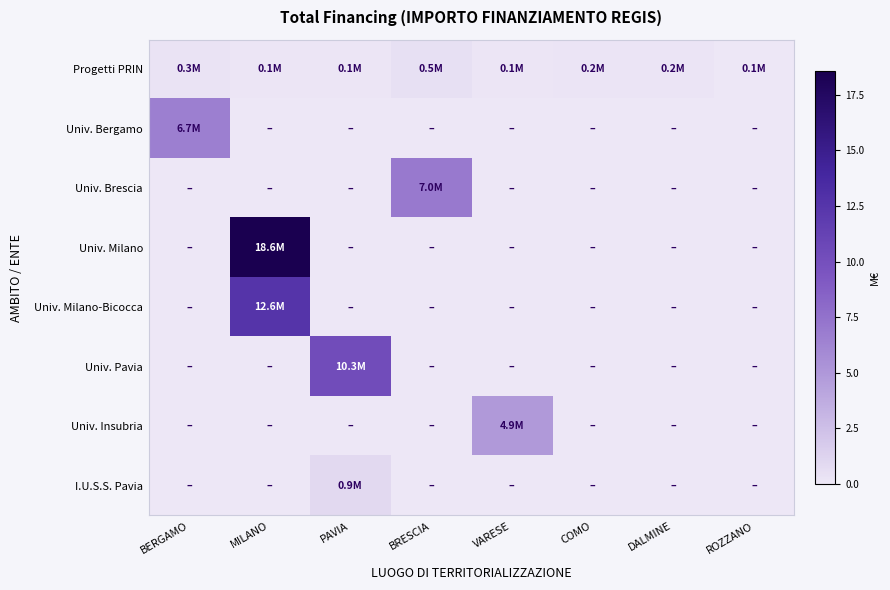

At which category is the sum across all series the highest?

MILANO